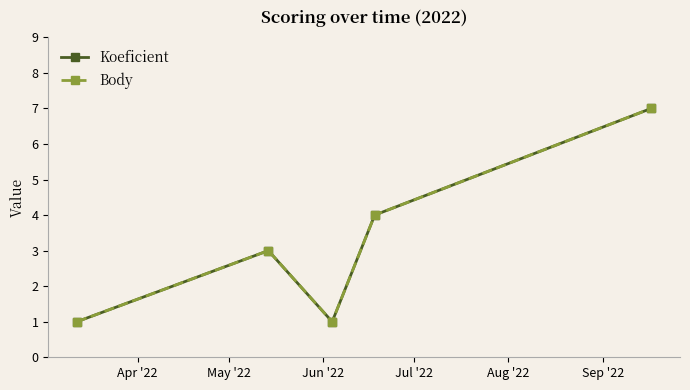

At how many categories does at least one series exceed 3?

2